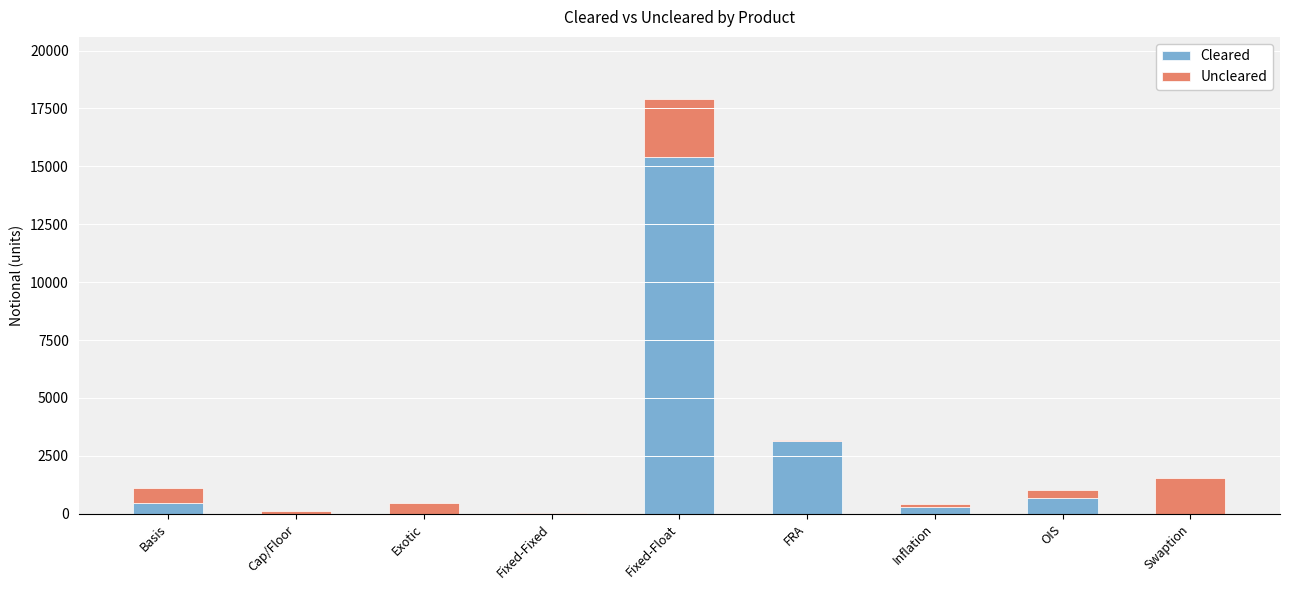

The value of Cleared at Cap/Floor is -9877. True or false?

False